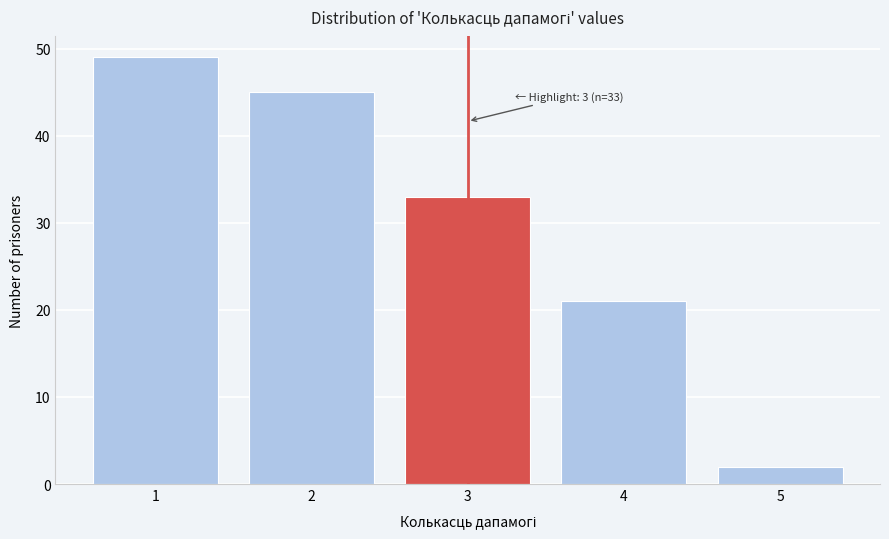

Reading right to left, what are all the values shown in this chart?

5=2	4=21	3=33	2=45	1=49